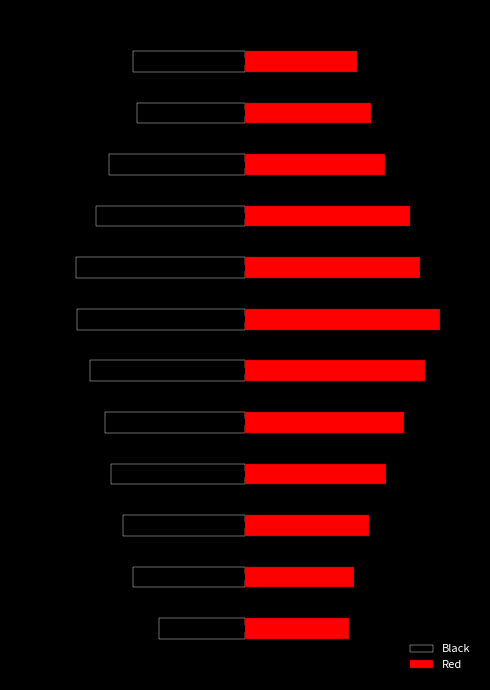

What is the difference between the maximum and second lowest values in the Red series?

4.4